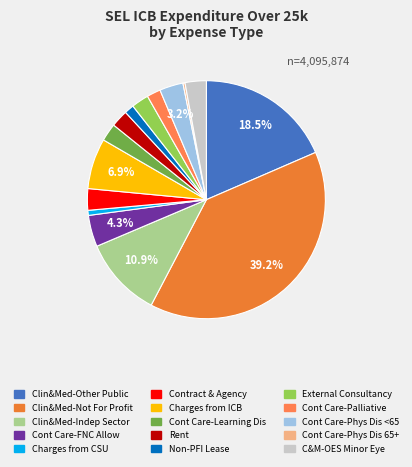

Which category has the biggest portion of the pie?

Clinical&Medical-Not For Profit